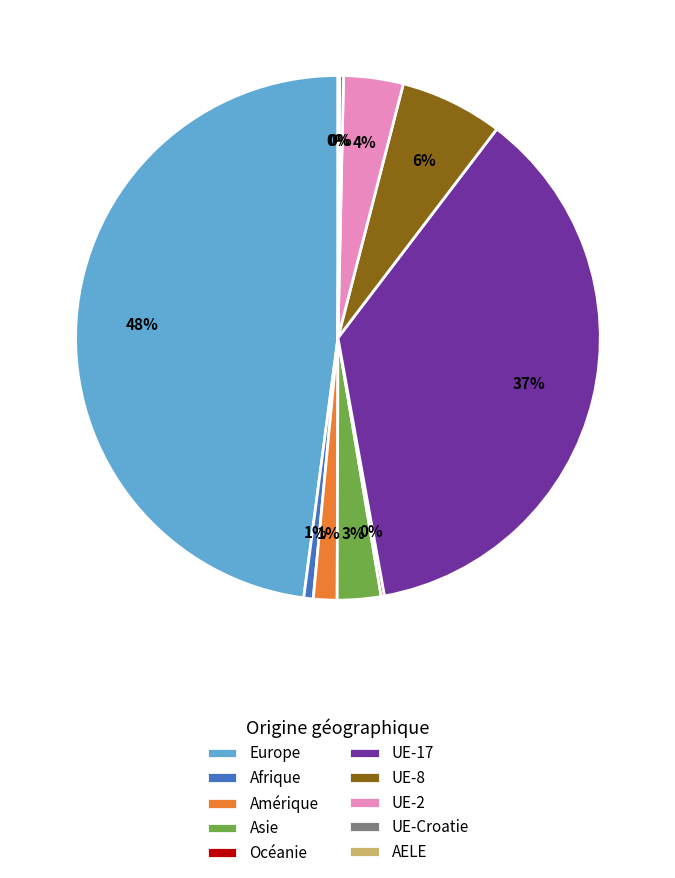

Between Amérique and UE-17, which is larger?

UE-17